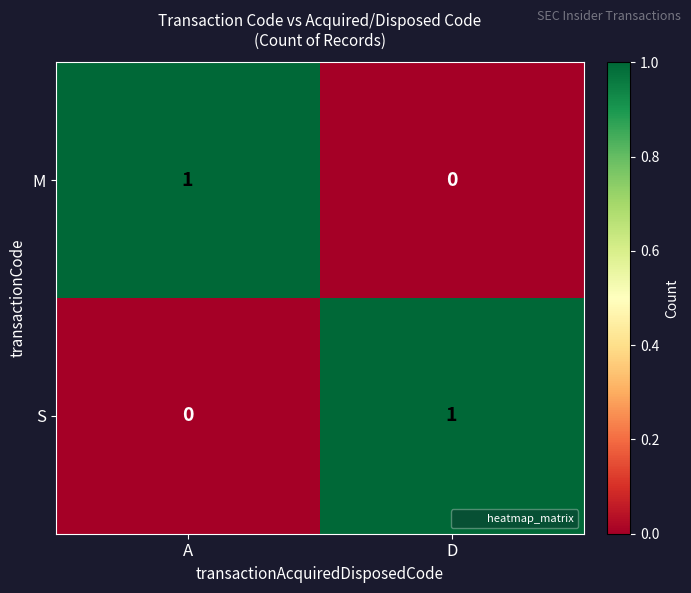

The S series shows 1 at D. True or false?

True